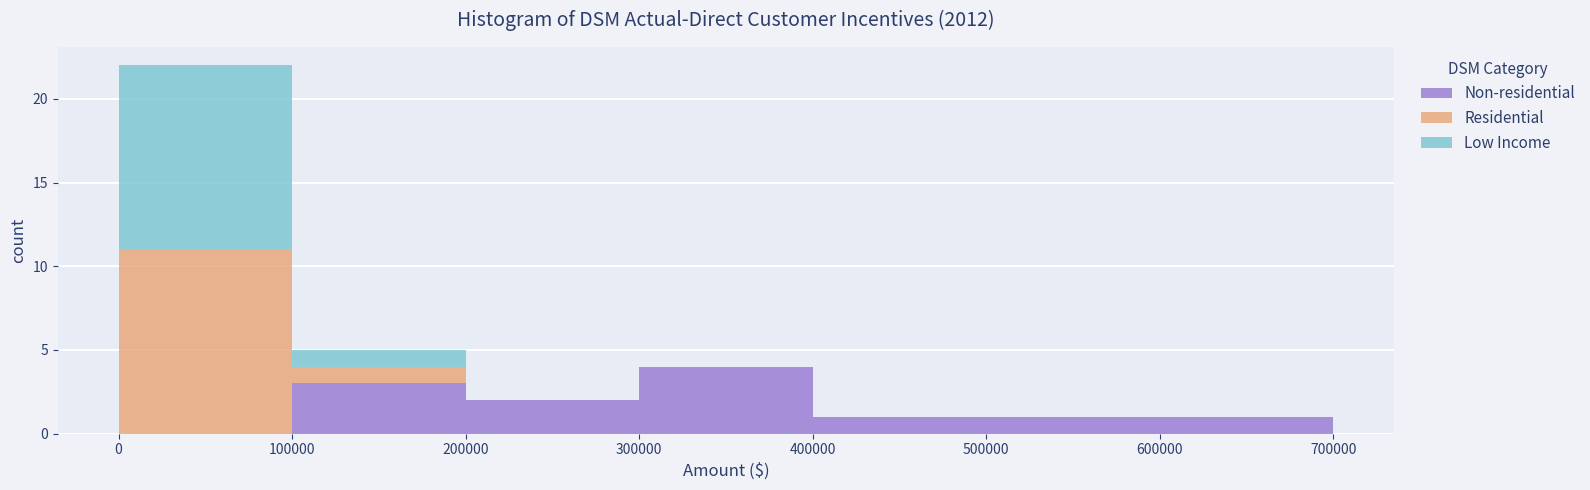

Which range on the x-axis has the tallest stacked bar (by total height)?

0 to 100000